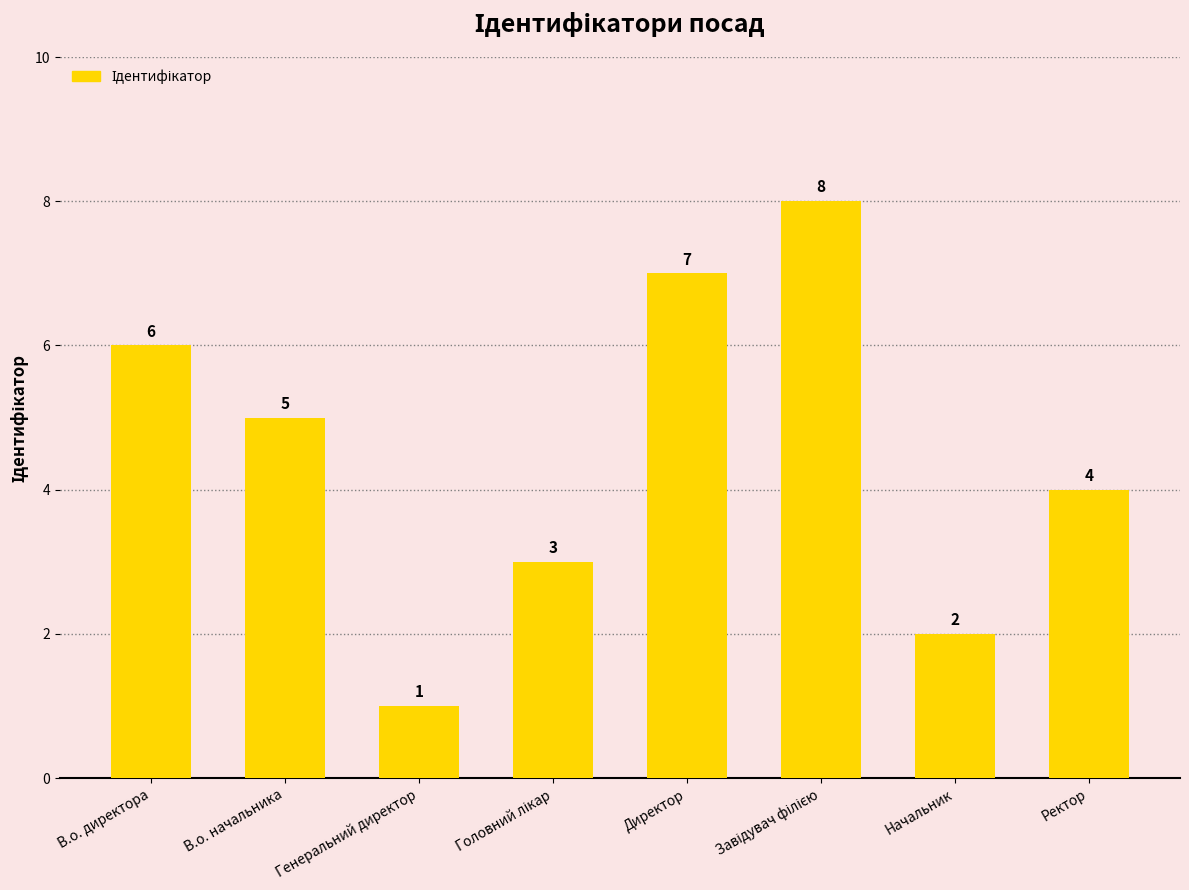

What is the difference between the values at Начальник and В.о. директора?

4